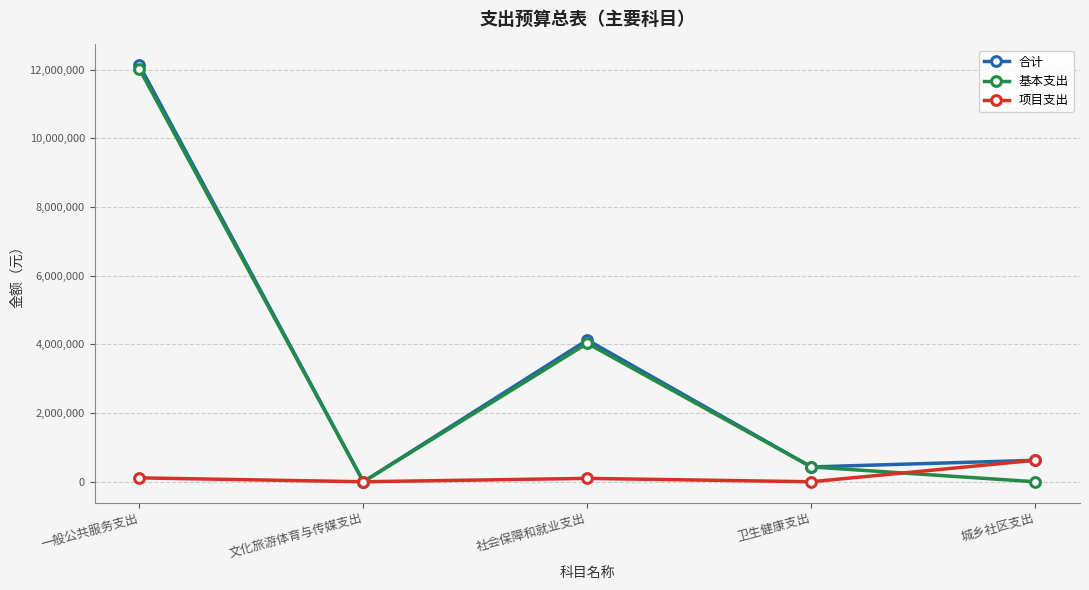

Between 一般公共服务支出 and 卫生健康支出, which series saw the biggest shift?

合计